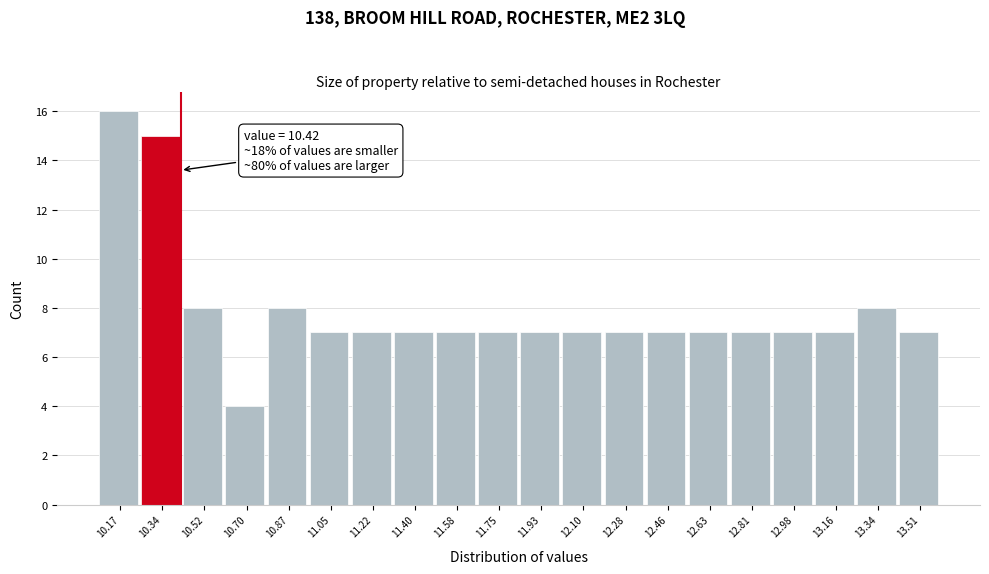

Which range on the x-axis has the tallest bar?

10.080 to 10.256